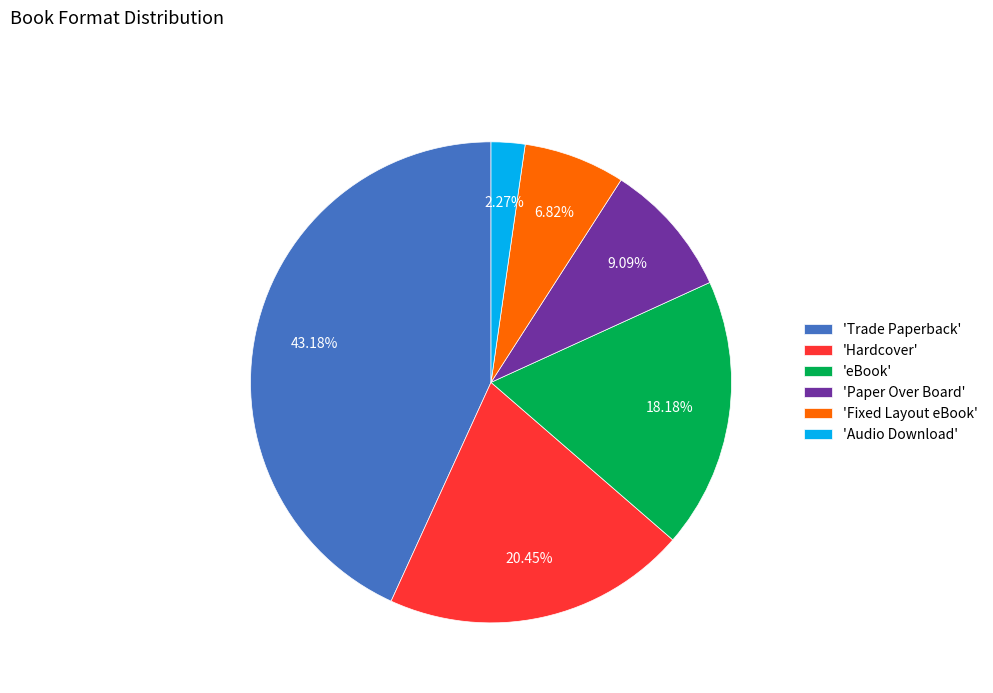

Count the number of slices in the pie.

6